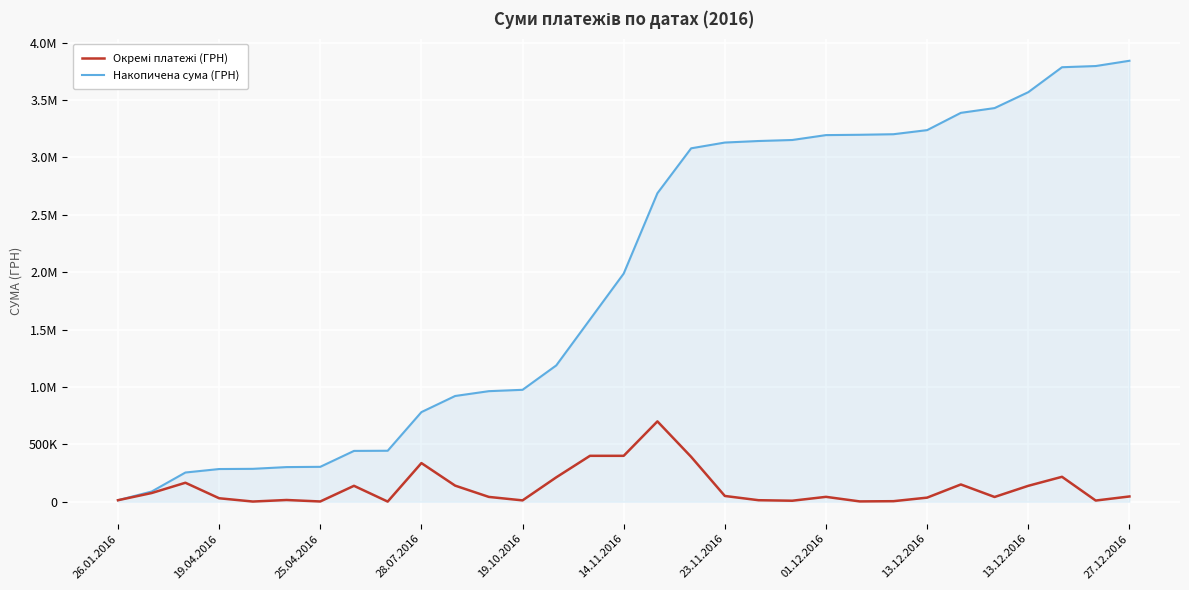

Where does the Накопичена сума (ГРН) series first go above 1987586?

14.11.2016